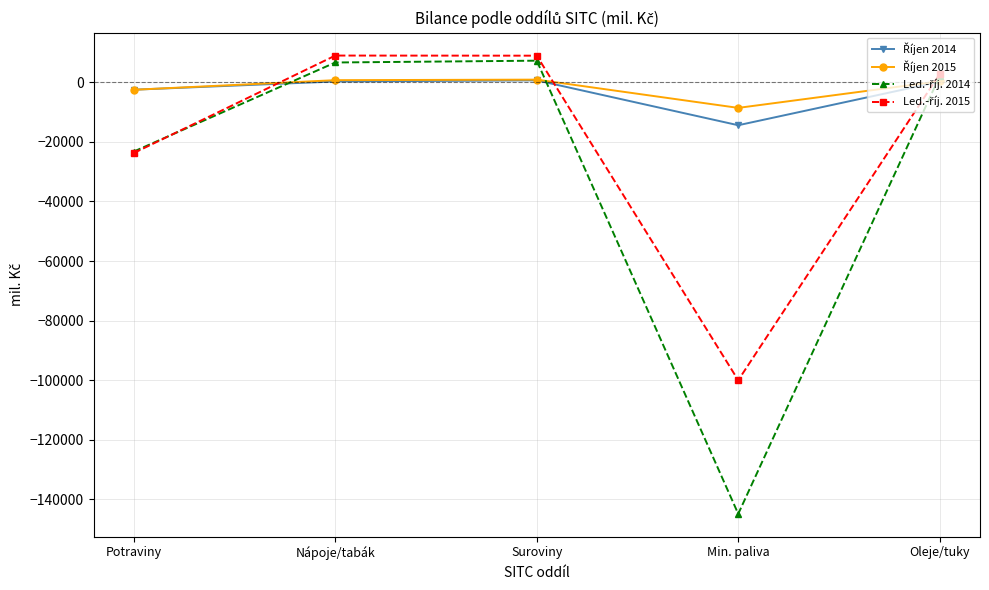

How many lines are shown in the chart?

4